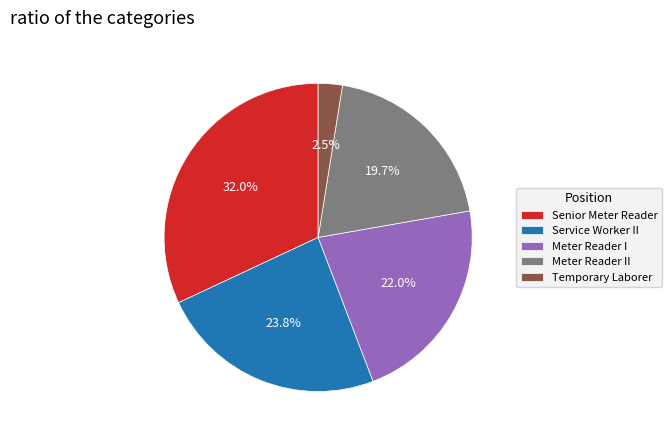

Does any single category account for the majority?

No